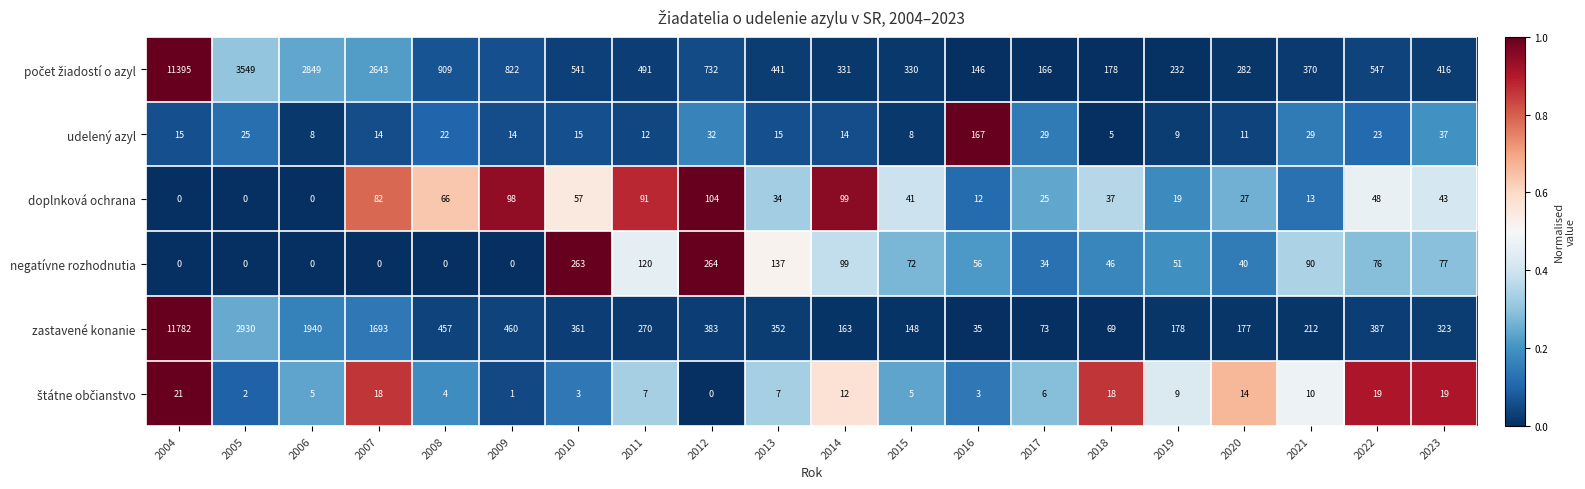

What is the difference between the doplnková ochrana values at 2017 and 2012?

79